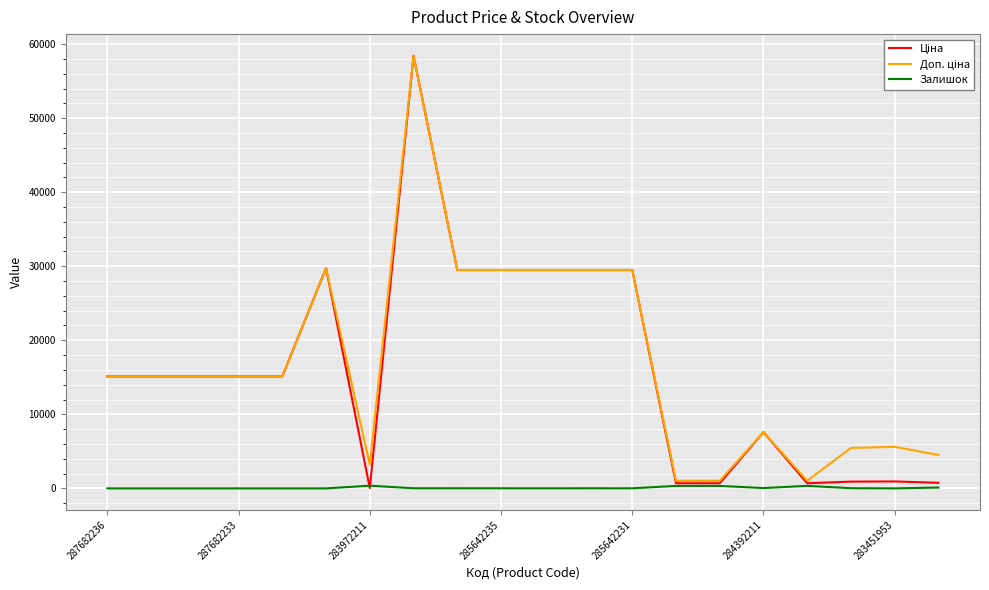

Is this an area chart (filled region under the line)?

No